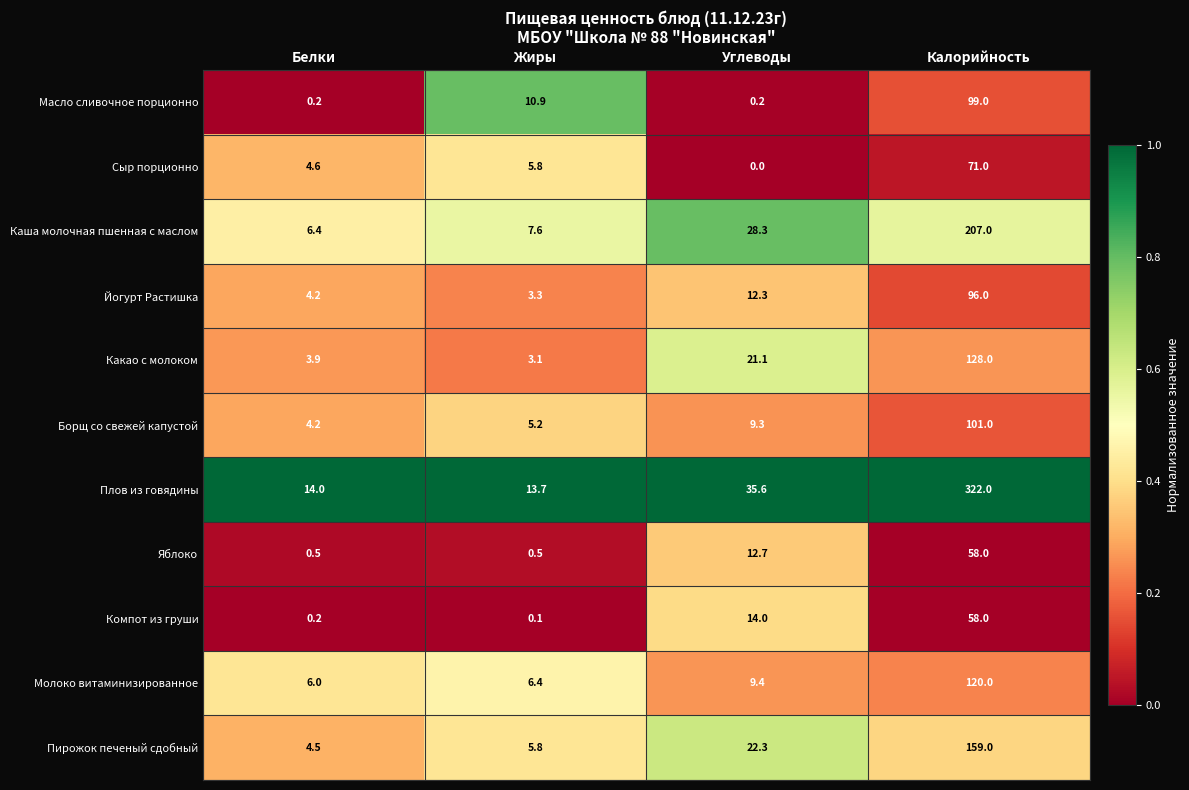

At which label does Масло сливочное порционно reach its peak?

Калорийность